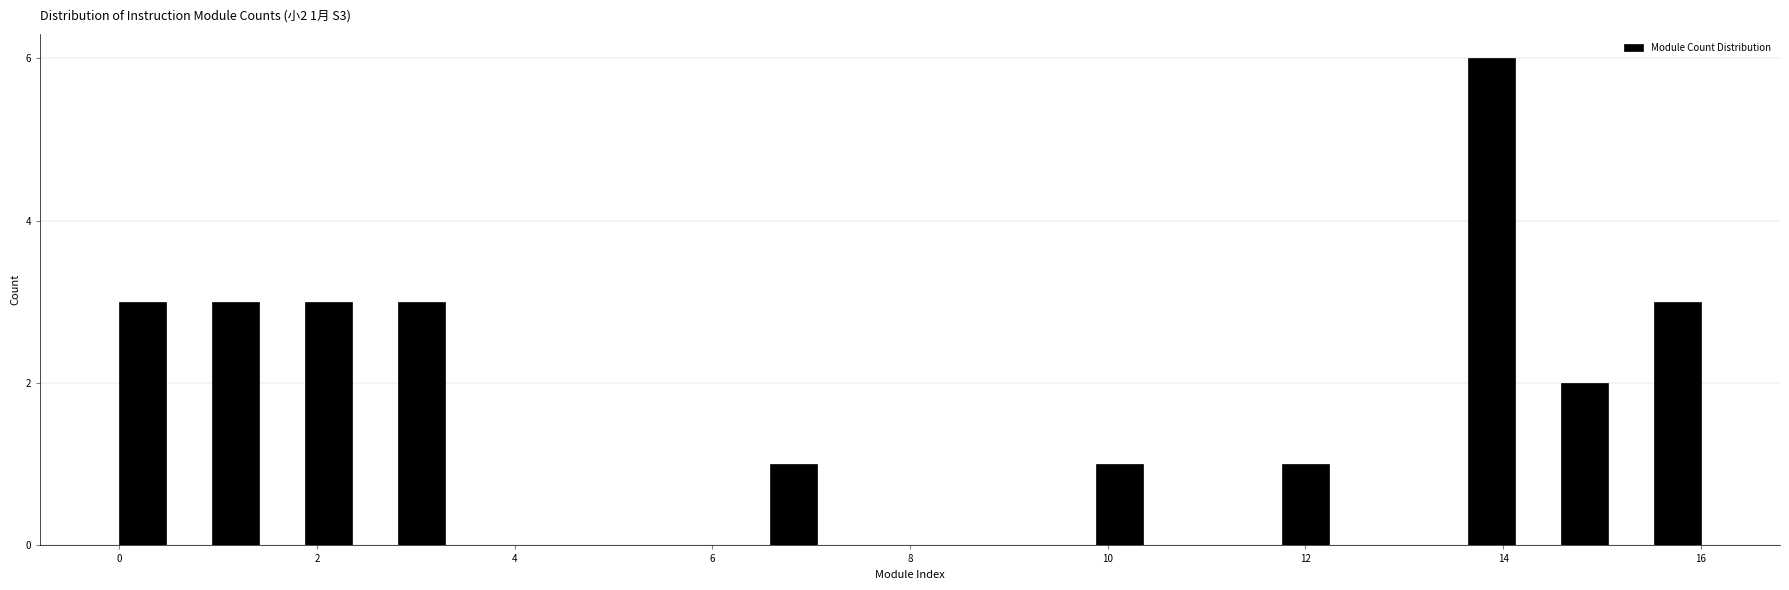

Read against the x-axis, roughly where is the centre of the tallest bar?

13.8